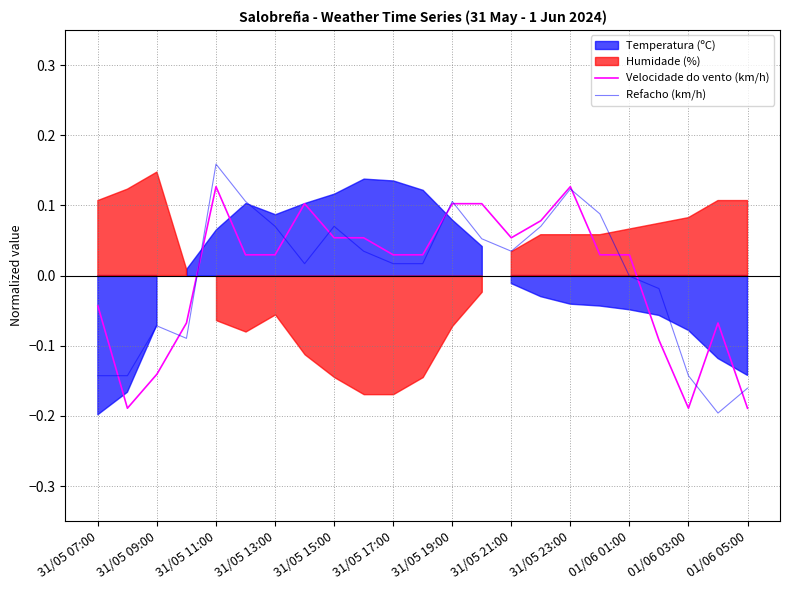

How many values in Velocidade do vento (km/h) are above zero?

15